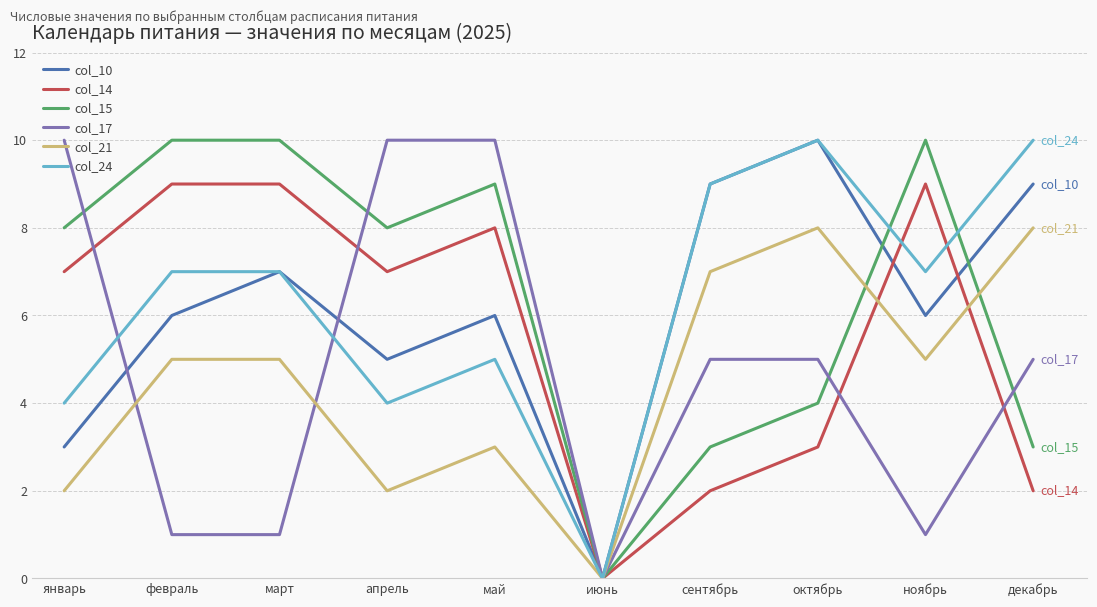

What is the spread (max minus min) of values at октябрь?

7